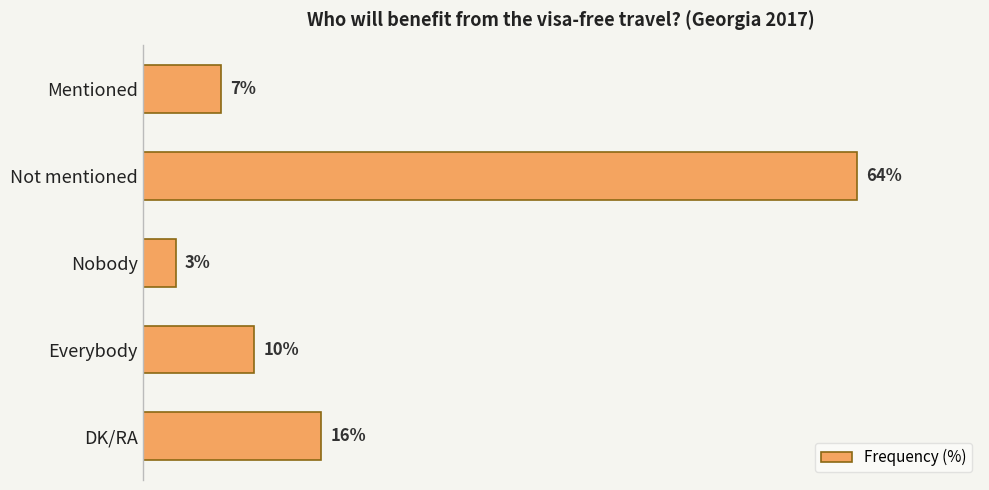

At which category does the chart reach its minimum across all series?

Nobody